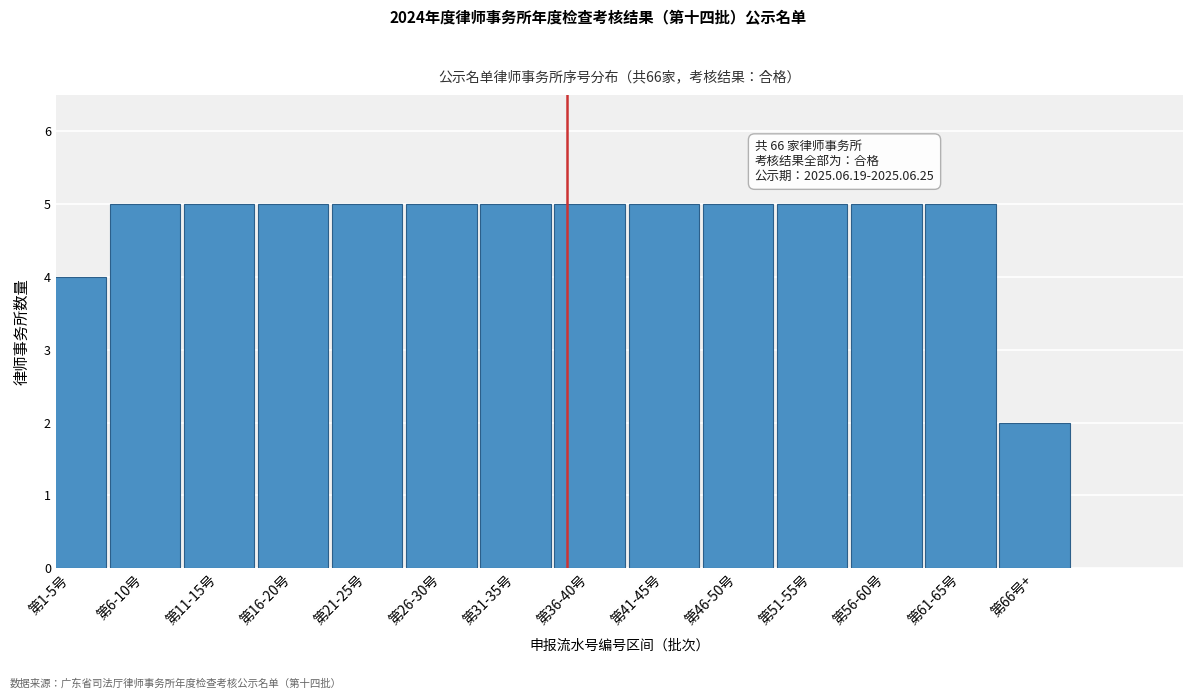

Reading right to left, transcribe all the data shown in this chart.

第66号+=2	第61-65号=5	第56-60号=5	第51-55号=5	第46-50号=5	第41-45号=5	第36-40号=5	第31-35号=5	第26-30号=5	第21-25号=5	第16-20号=5	第11-15号=5	第6-10号=5	第1-5号=4